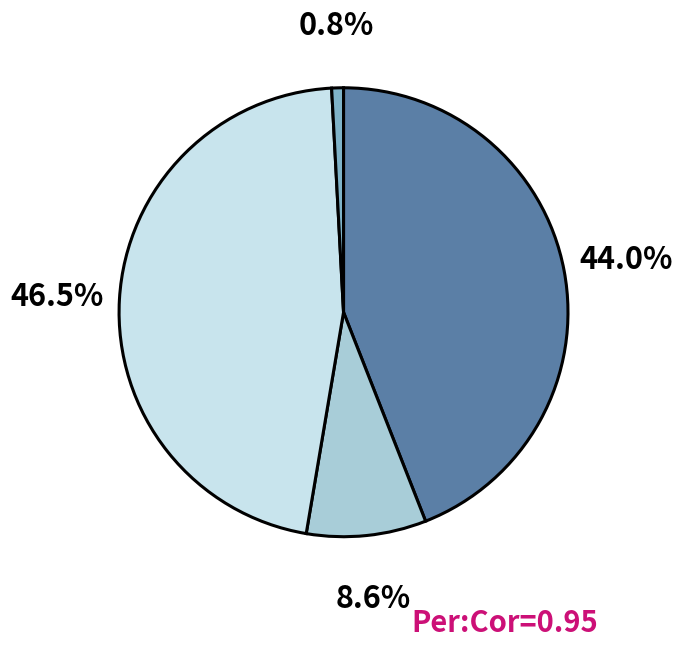

Does any single category account for the majority?

No